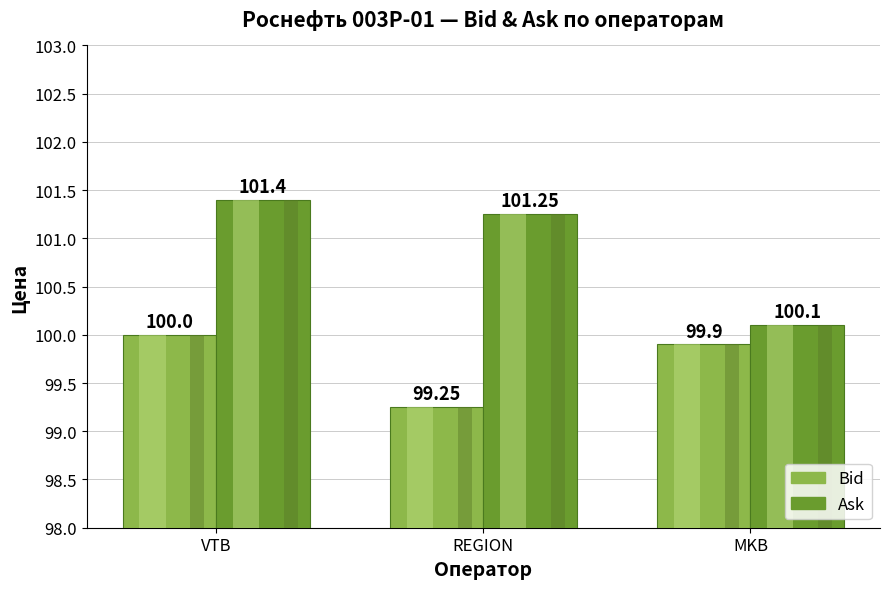

Where does the Ask series first go above 101?

VTB